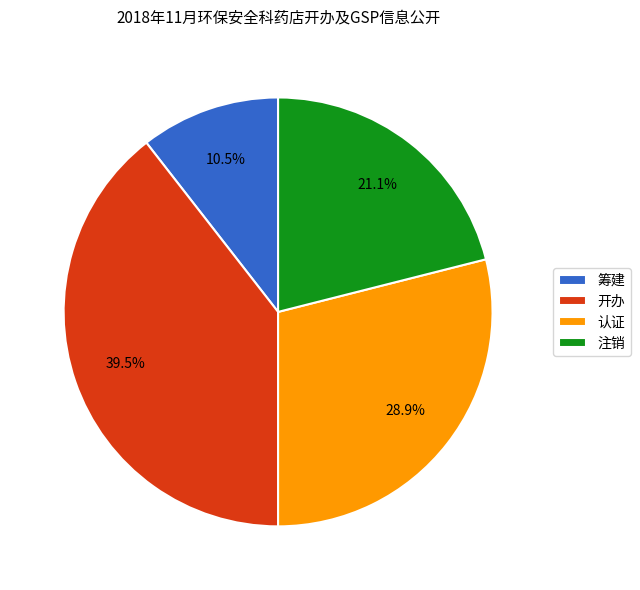

How much of the chart is everything except 筹建?

89.5%